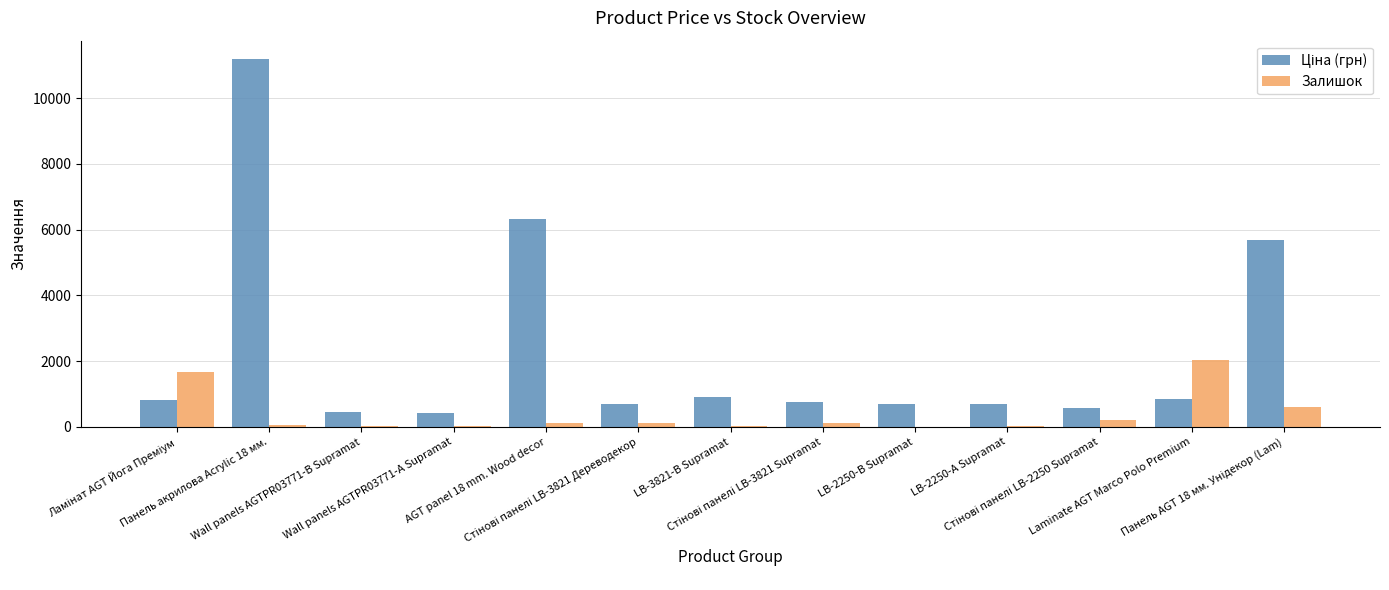

What is the greatest value displayed?

11188.2